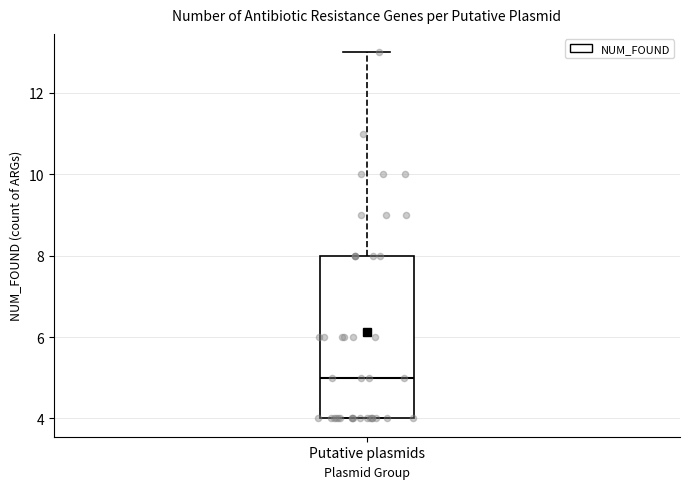

Transcribe this box plot: give where the median line is, the range the box spans, and where the two whiskers end, as read against the y-axis. The values are not printed on the chart, so give them approximately, as read against the axis.

median 5, box 4 to 8, whiskers 4 to 13